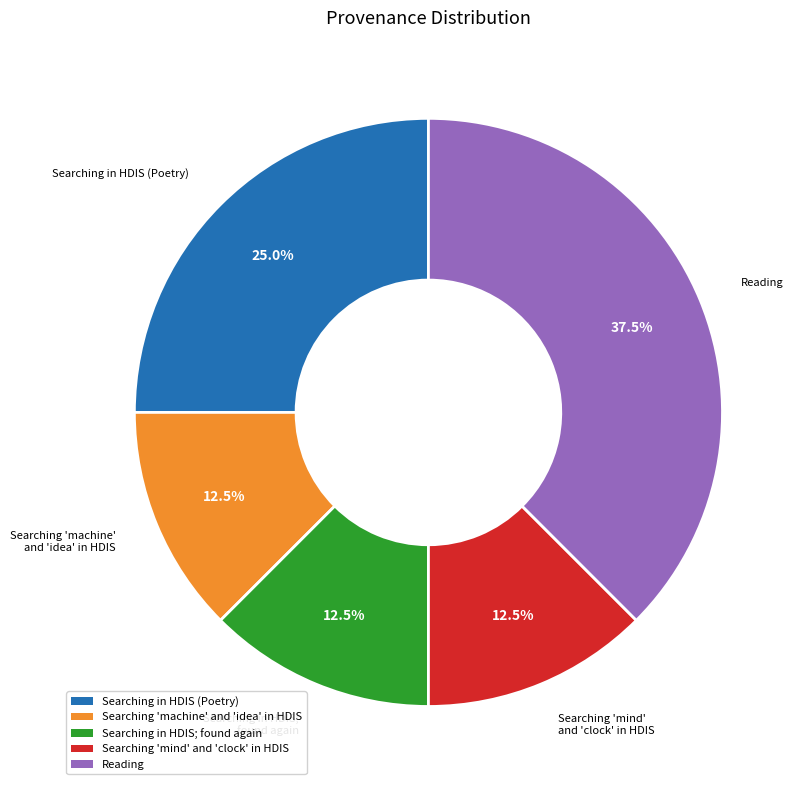

Does any single category account for the majority?

No